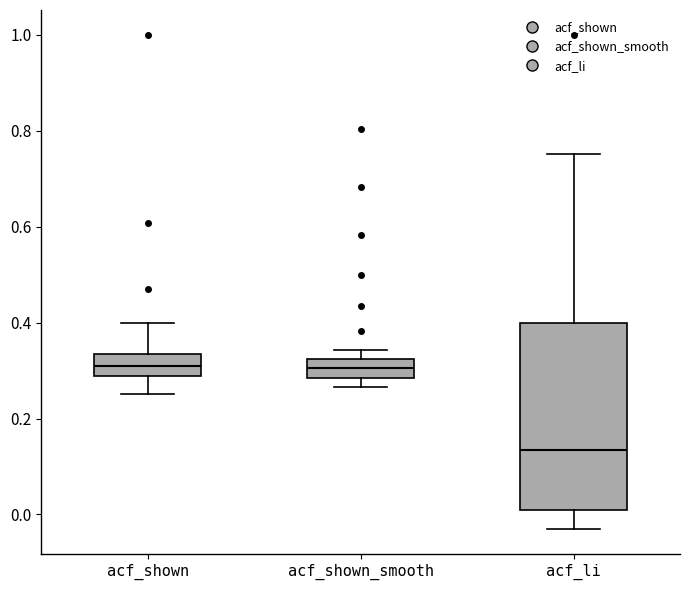

Where is the upper edge of the box for acf_shown_smooth on the y-axis? The values are not printed on the chart, so give them approximately, as read against the axis.

0.32